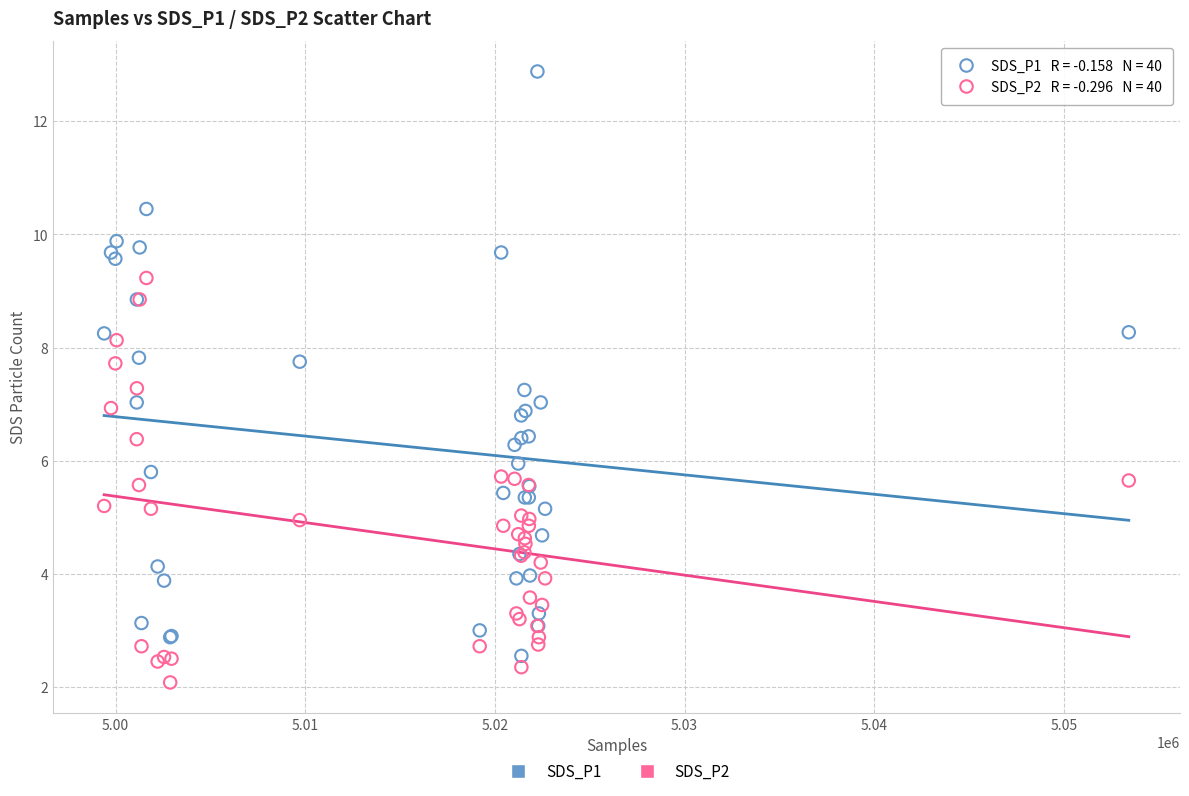

Which series has the widest spread of Y values?

SDS_P1